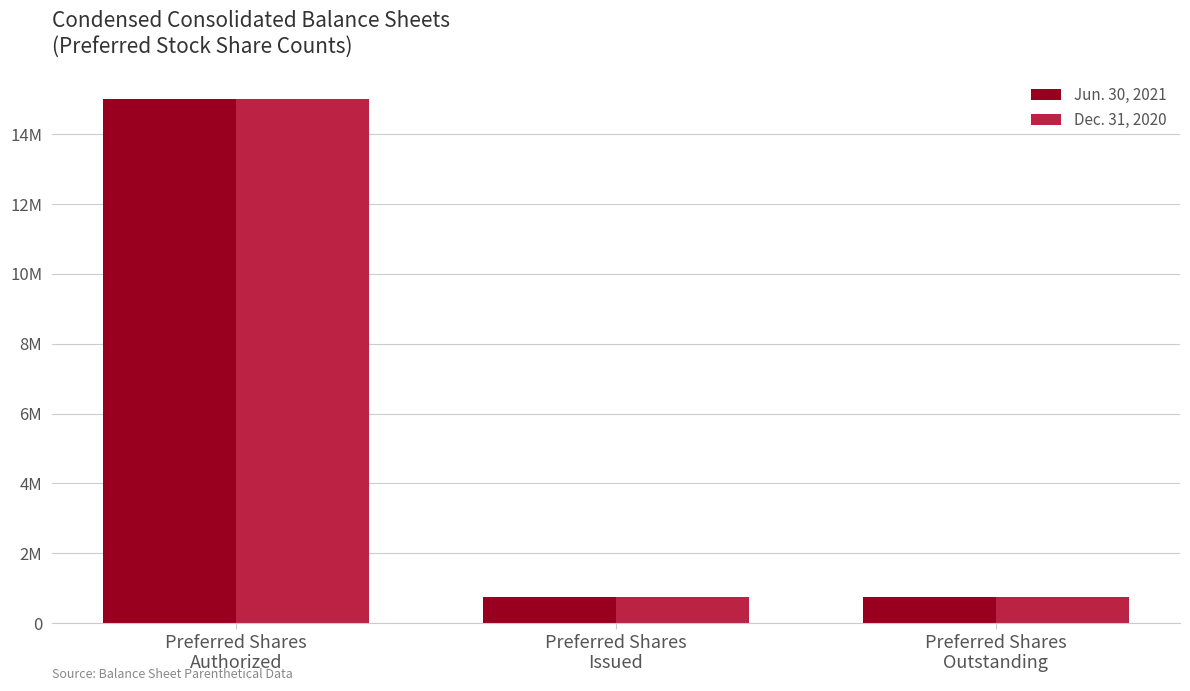

Are the bars grouped side by side (vs. stacked)?

Yes